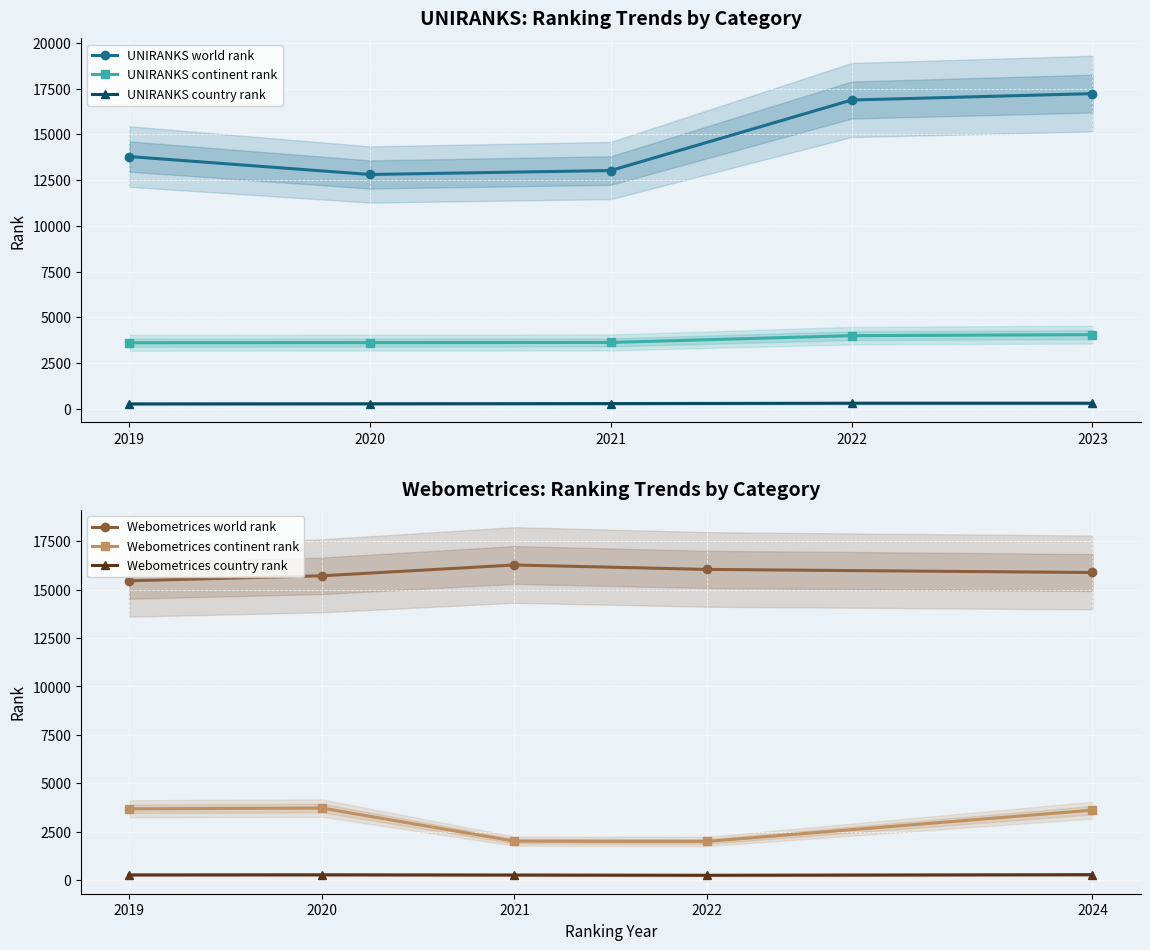

Reading right to left, extract all data points from this chart.

UNIRANKS world rank: 17225	16874	13023	12807	13787
UNIRANKS continent rank: 4055	4000	3630	3620	3613
UNIRANKS country rank: 309	309	289	278	271
Webometrices world rank: 15881	16040	16269	15711	15454
Webometrices continent rank: 3617	2004	2017	3725	3686
Webometrices country rank: 287	256	269	280	274